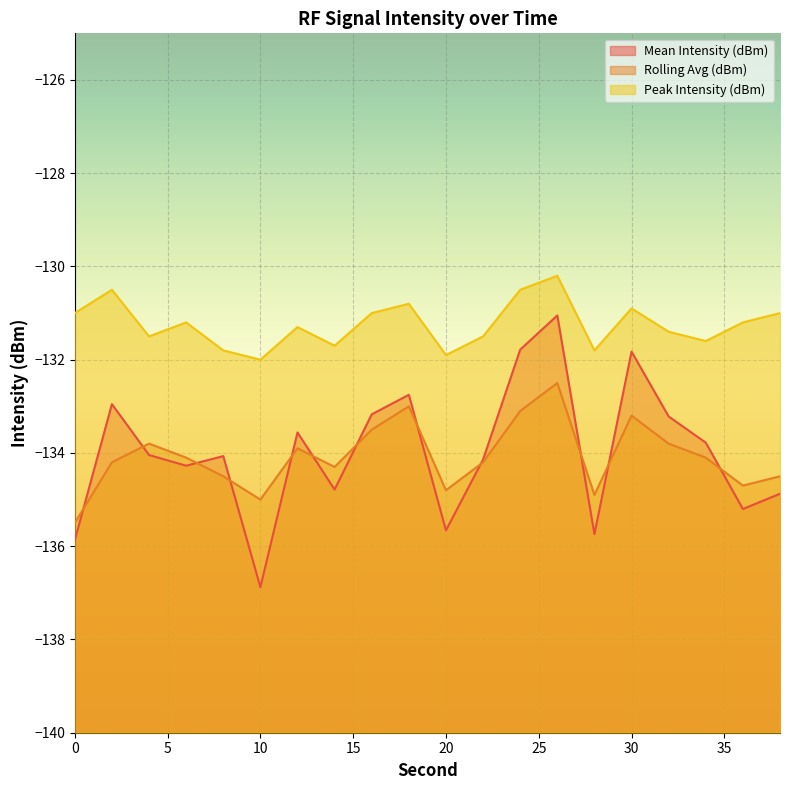

What is the sum of all Peak Intensity (dBm) values?

-2624.8